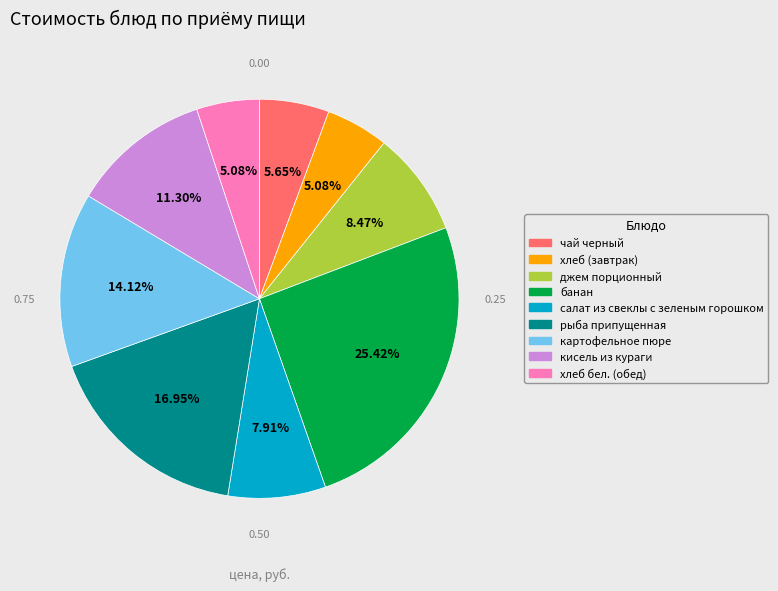

The хлеб бел. (обед) slice represents 1% of the pie. True or false?

False